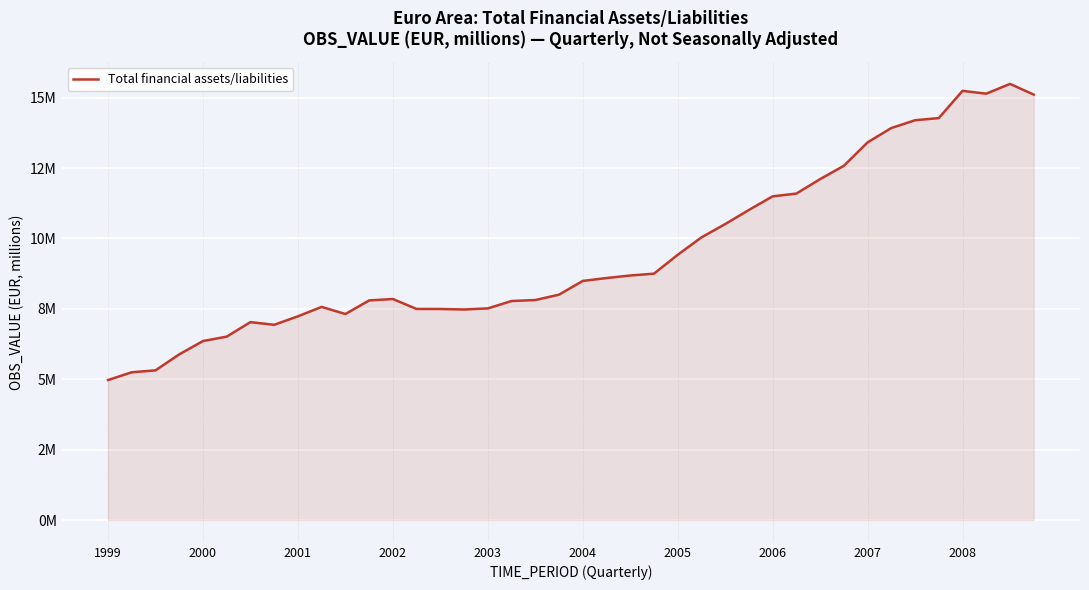

True or false: the data has more than 1 interior local peaks.

True